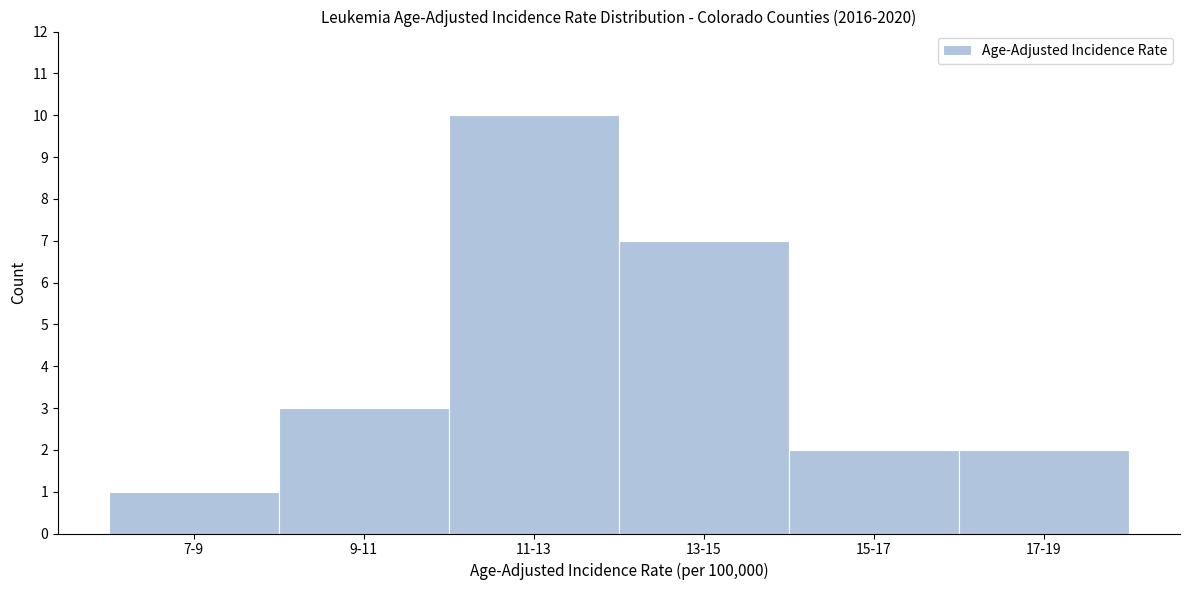

Reading left to right, list all the values displayed in this chart.

1	3	10	7	2	2